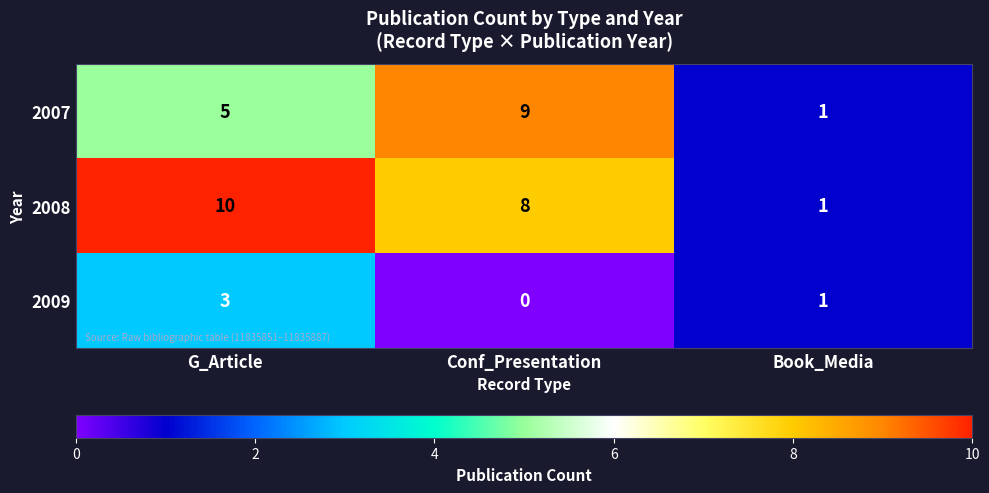

What is the maximum value for 2007?

9